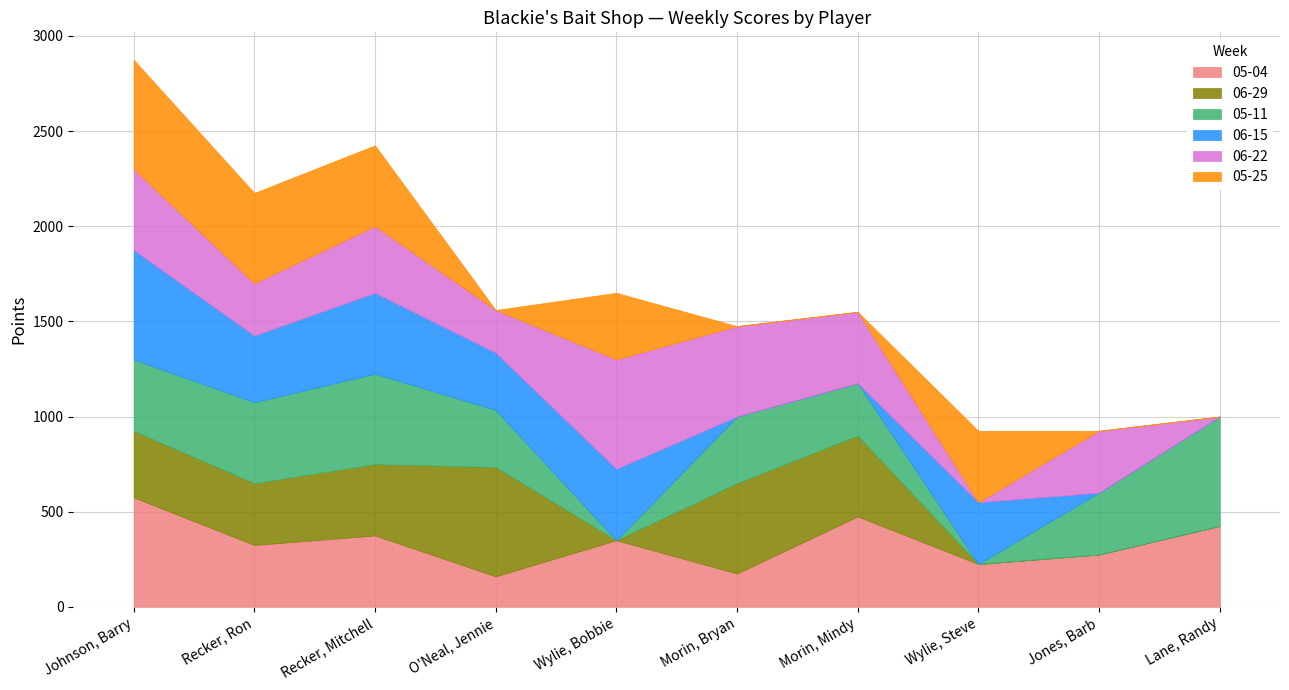

Rank the series by their maximum value, from lowest to highest.

05-04, 06-29, 05-11, 06-15, 06-22, 05-25